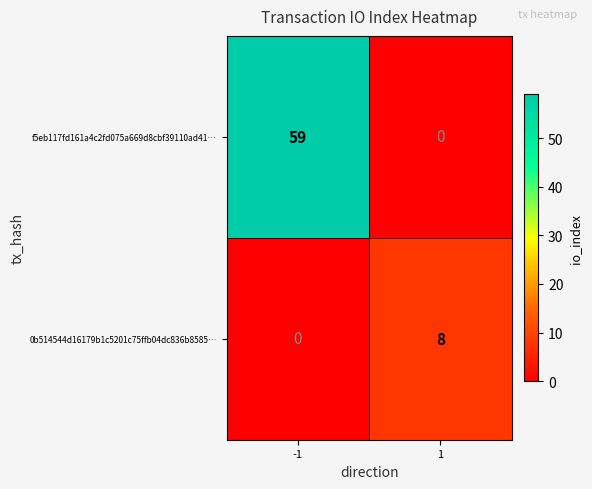

Reading left to right, extract all data points from this chart.

f5eb117fd161a4c2fd075a669d8cbf39110ad41…: 59	0
0b514544d16179b1c5201c75ffb04dc836b8585…: 0	8